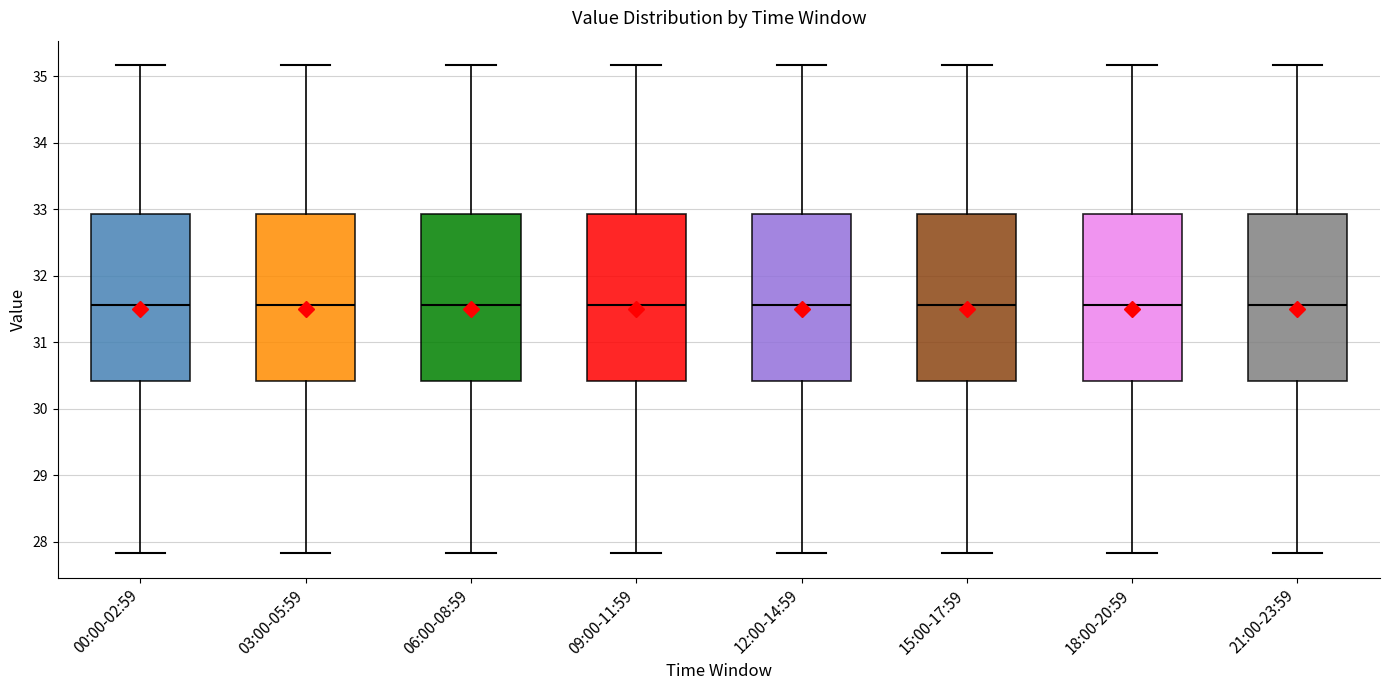

Where is the upper edge of the box for 12:00-14:59 on the y-axis? The values are not printed on the chart, so give them approximately, as read against the axis.

32.9